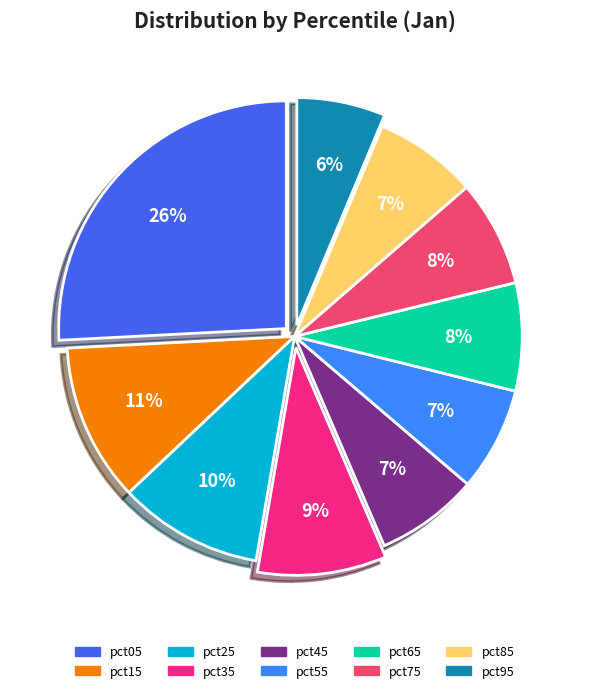

The pct85 slice represents 13% of the pie. True or false?

False